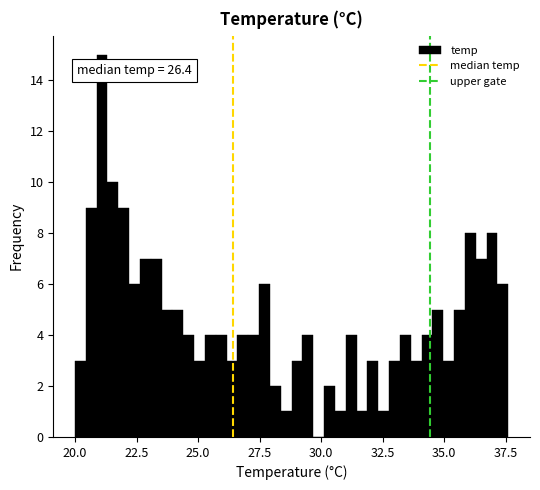

Around what value on the x-axis is the tallest bar? Give the approximate position of its centre, as read against the axis.

21.0